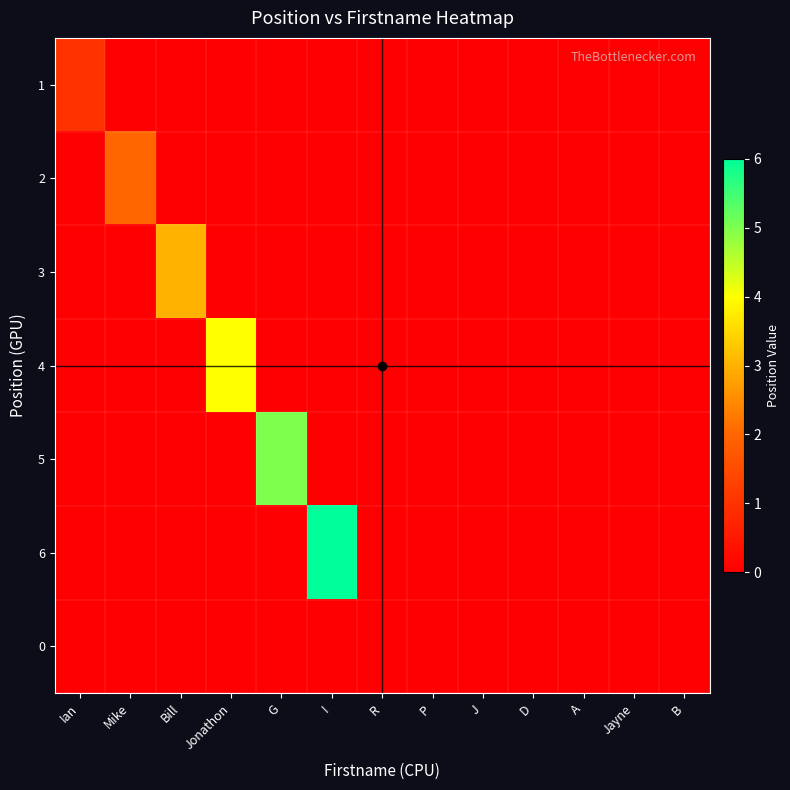

Which category has the highest value across all series?

I